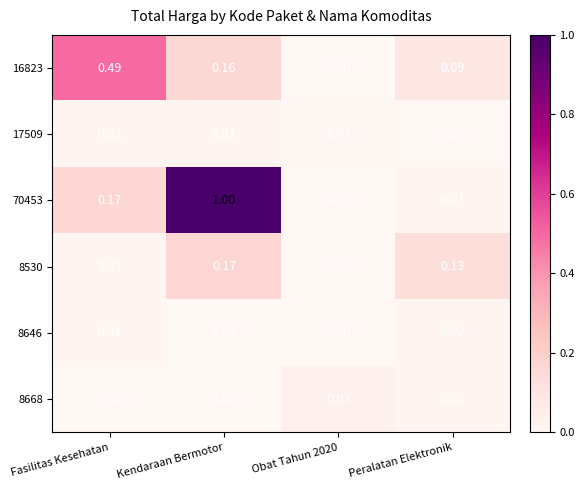

Is the value of 17509 at Peralatan Elektronik greater than the value of 8530 at Kendaraan Bermotor?

No